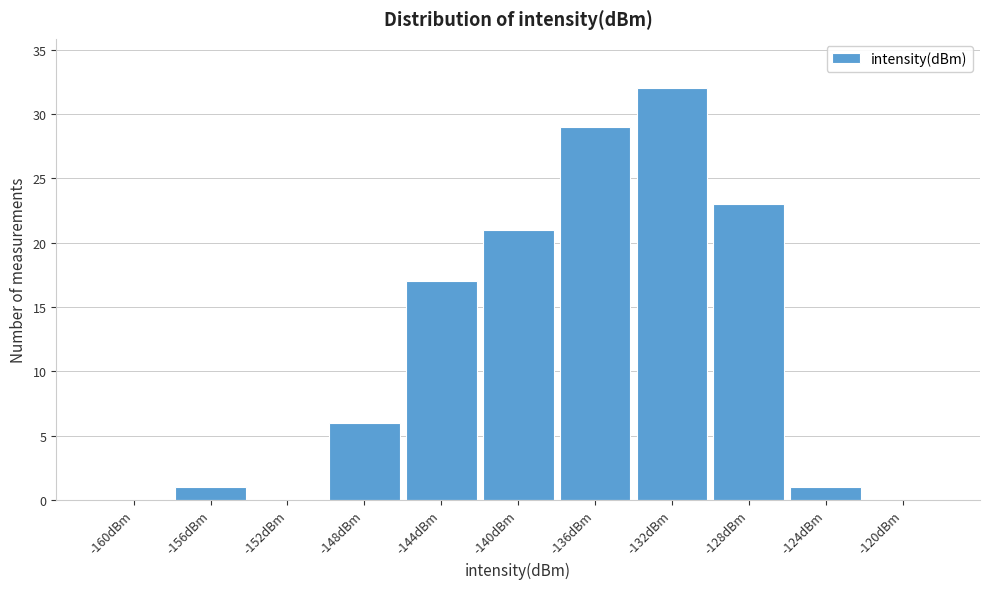

Reading left to right, transcribe all the data shown in this chart.

-160dBm=0	-156dBm=1	-152dBm=0	-148dBm=6	-144dBm=17	-140dBm=21	-136dBm=29	-132dBm=32	-128dBm=23	-124dBm=1	-120dBm=0